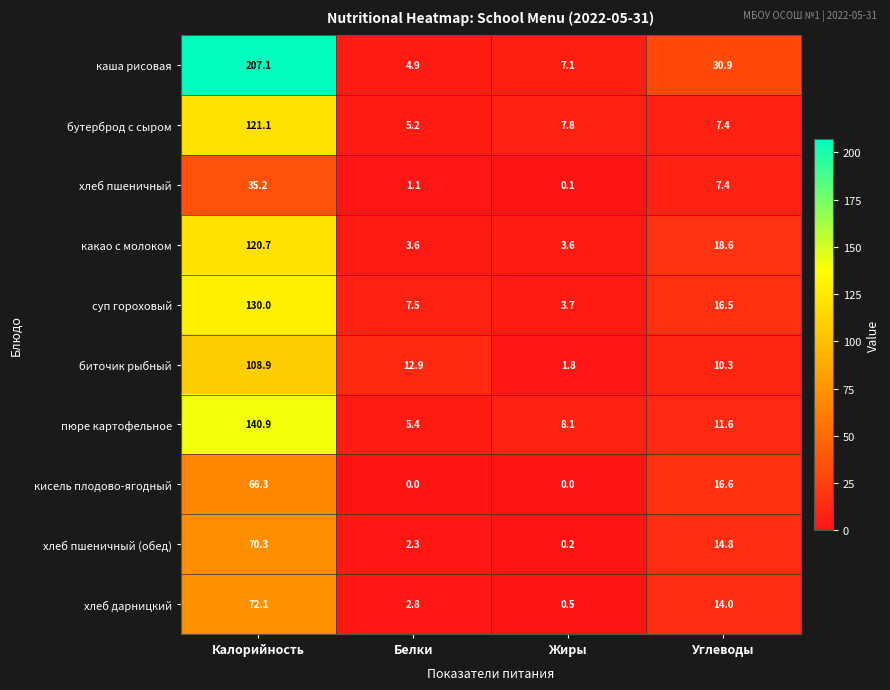

What is the spread (max minus min) of values at Жиры?

8.1